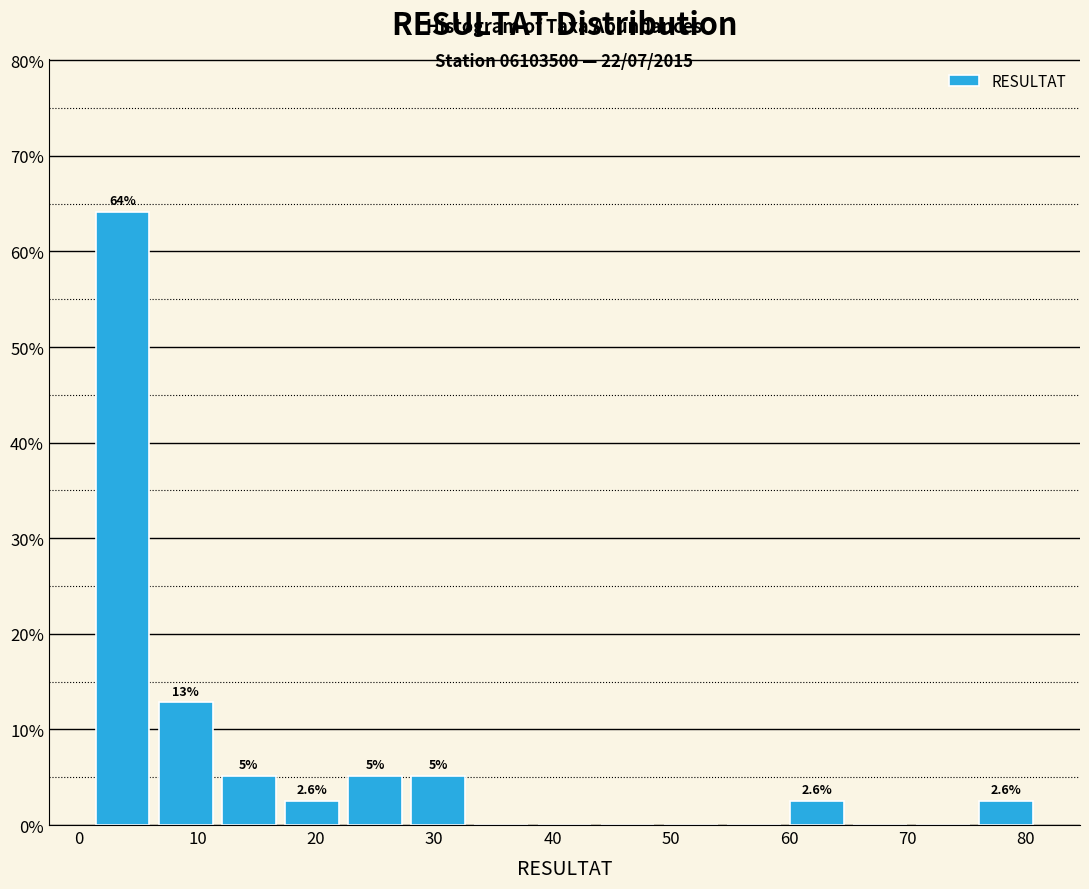

Over which range of the x-axis is the bar tallest?

1 to 6